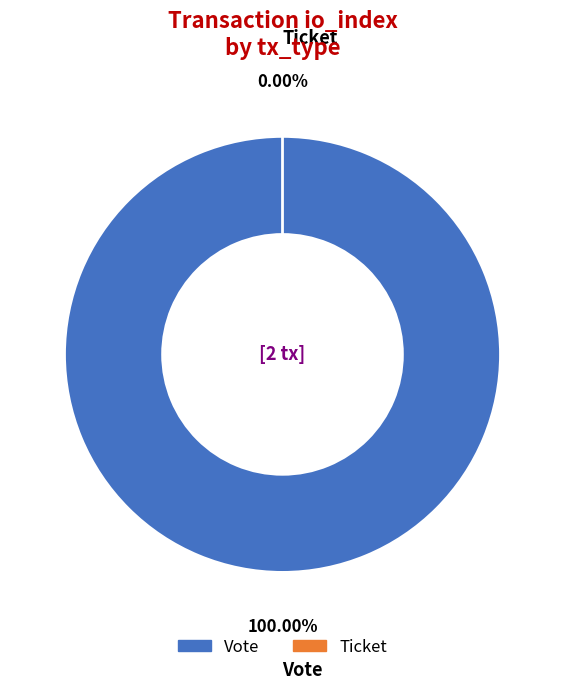

Do Vote and Ticket together represent more than half of the pie?

Yes